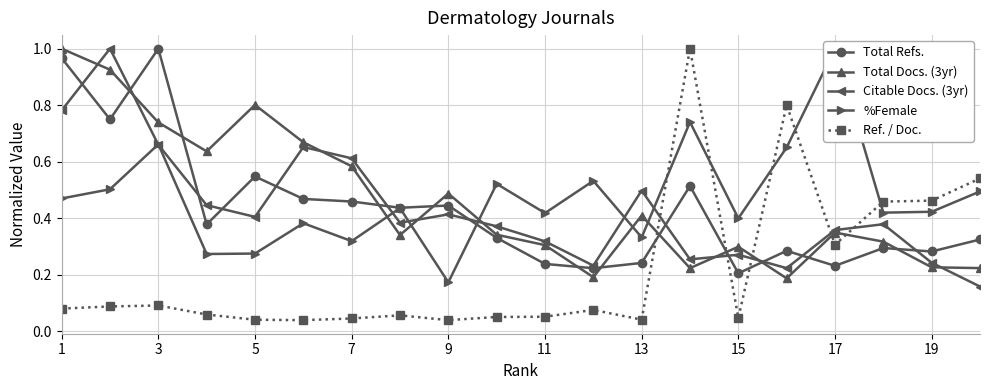

What is the difference between the highest and lowest values at 17?

0.4